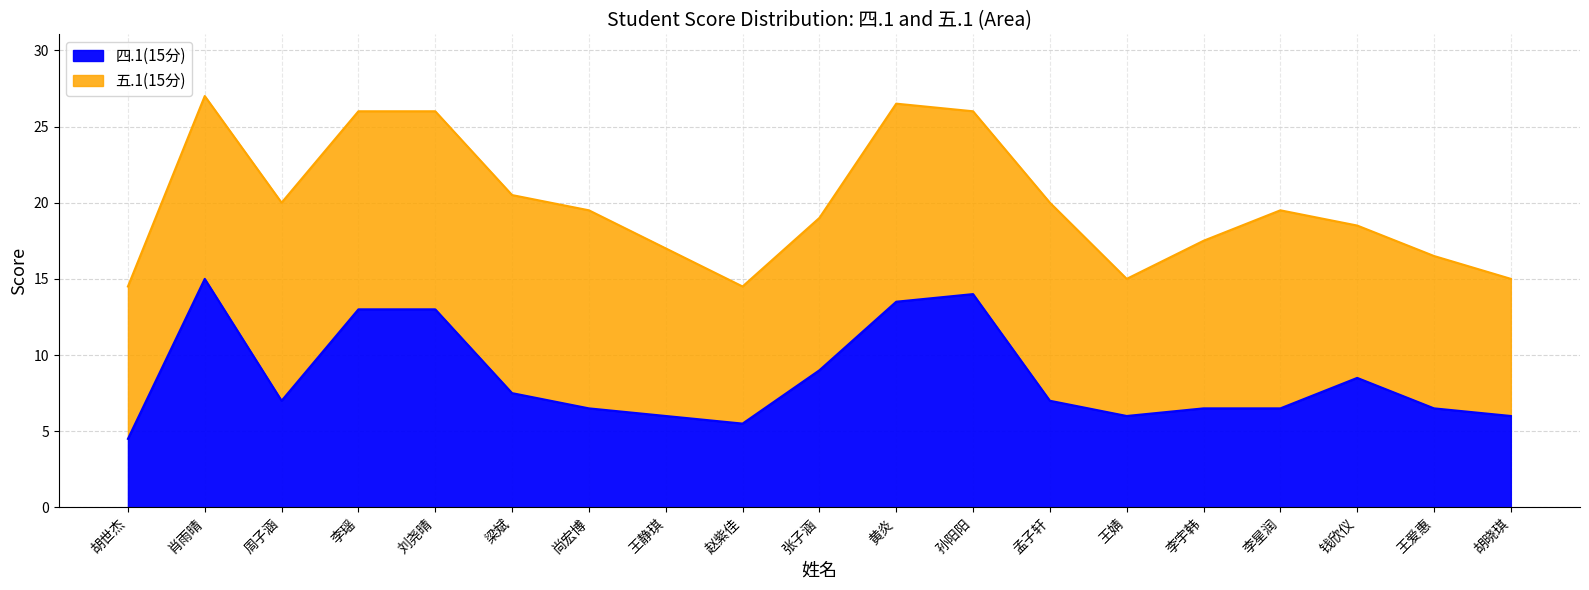

Approximately how many times larger is the value at 孟子轩 compared to 肖雨晴?

0.5